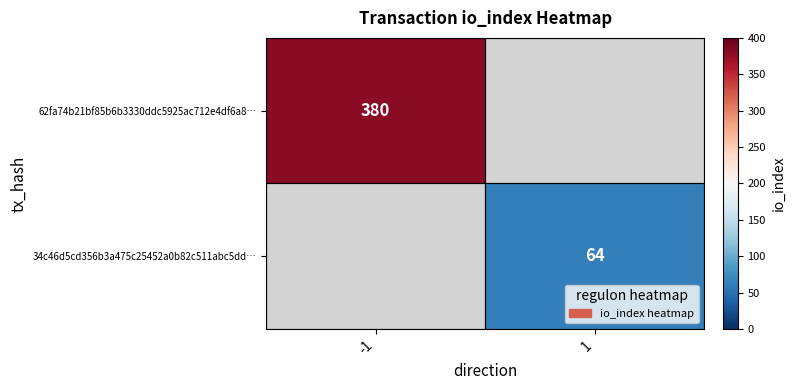

Is it true that 34c46d5cd356b3a475c25452a0b82c511abc5dd… equals 64 at 1?

True